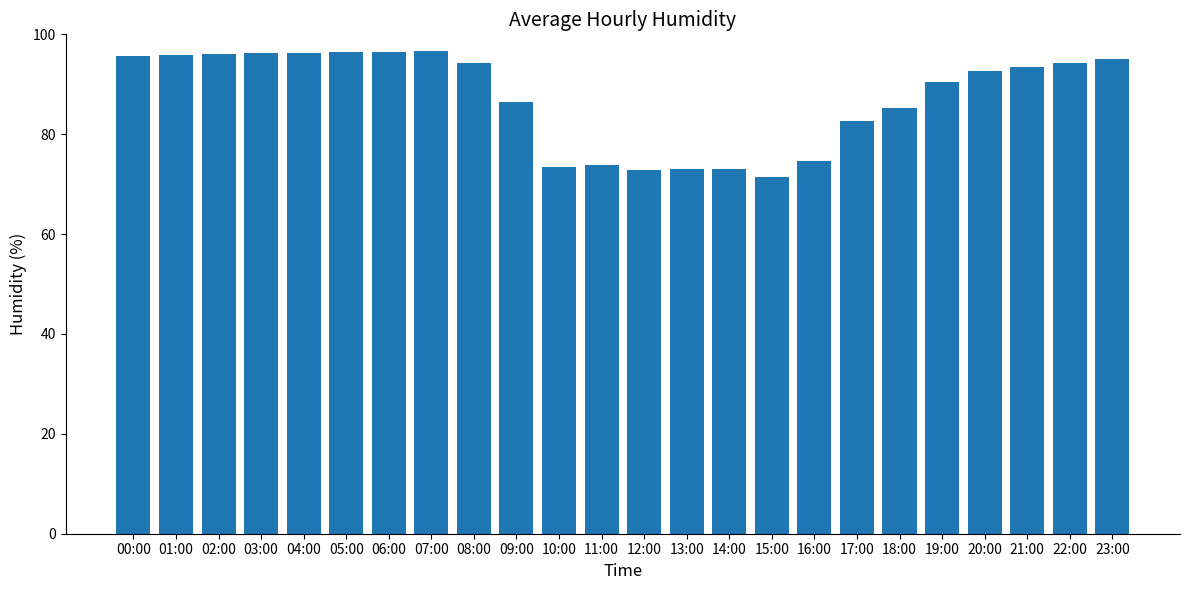

What is the approximate value at 16:00?

74.6